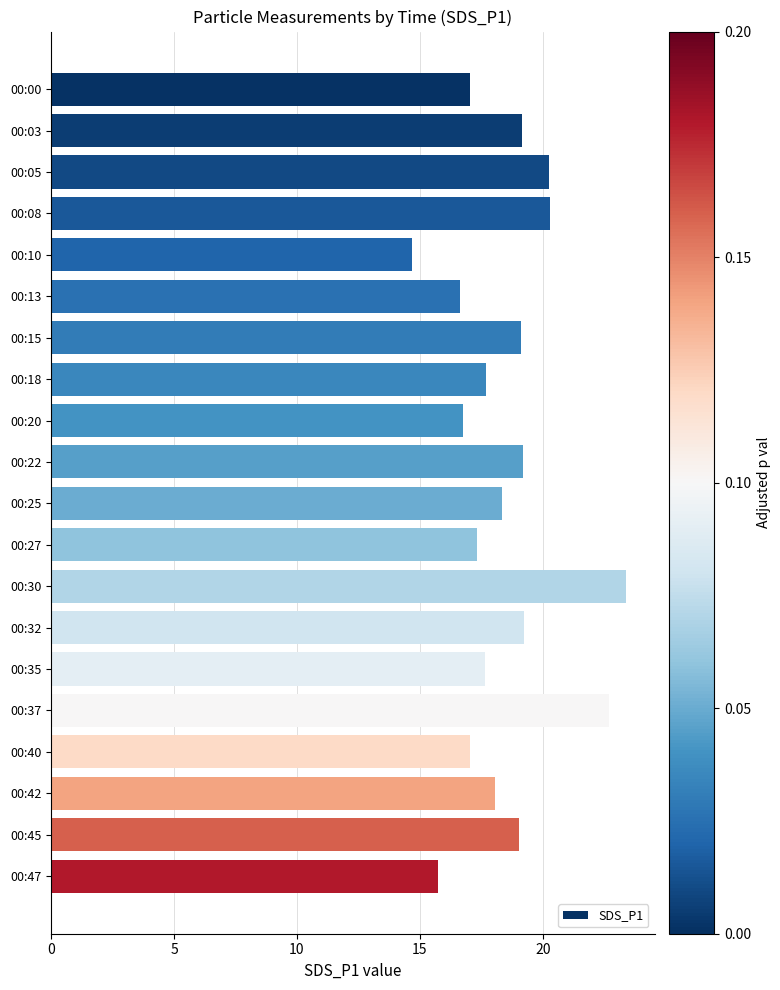

What is the value of the 18th bar from the top?

18.1